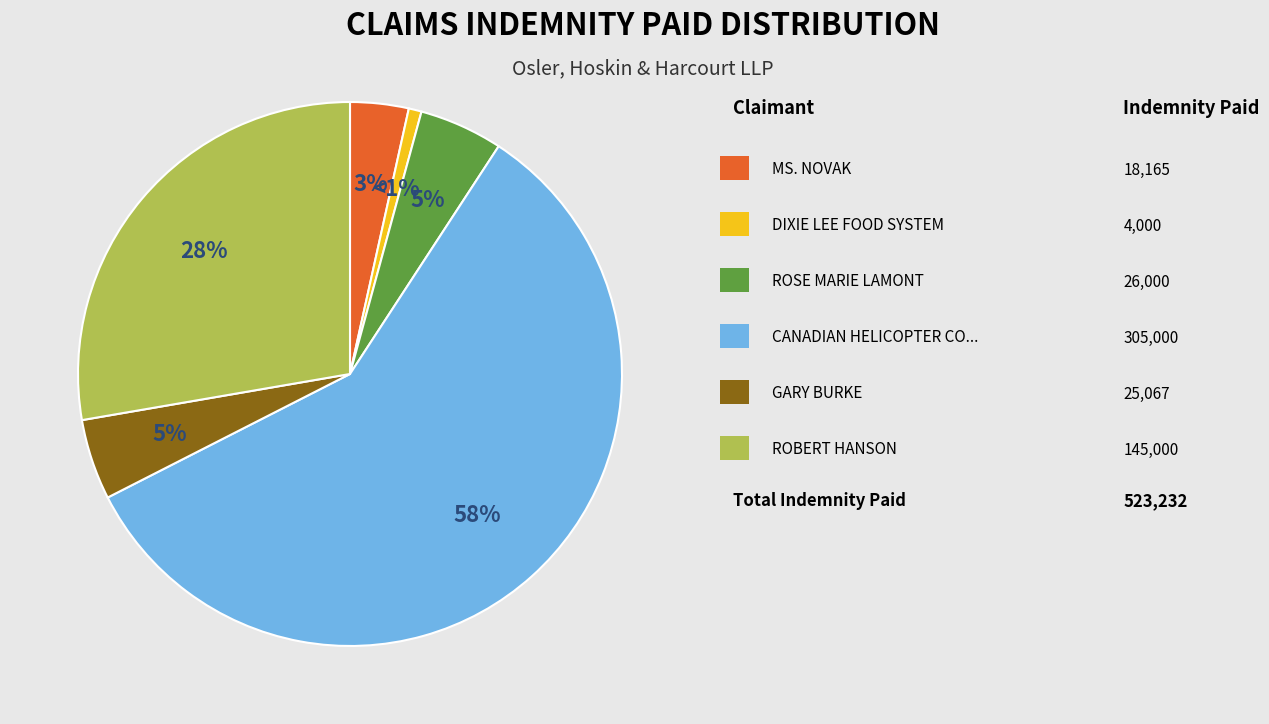

Count the number of slices in the pie.

6